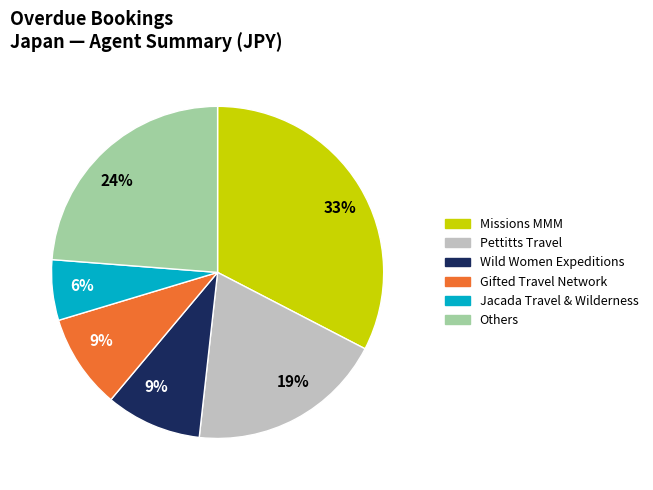

To the nearest percent, what is the difference between the largest and smallest slice percentages?

27%